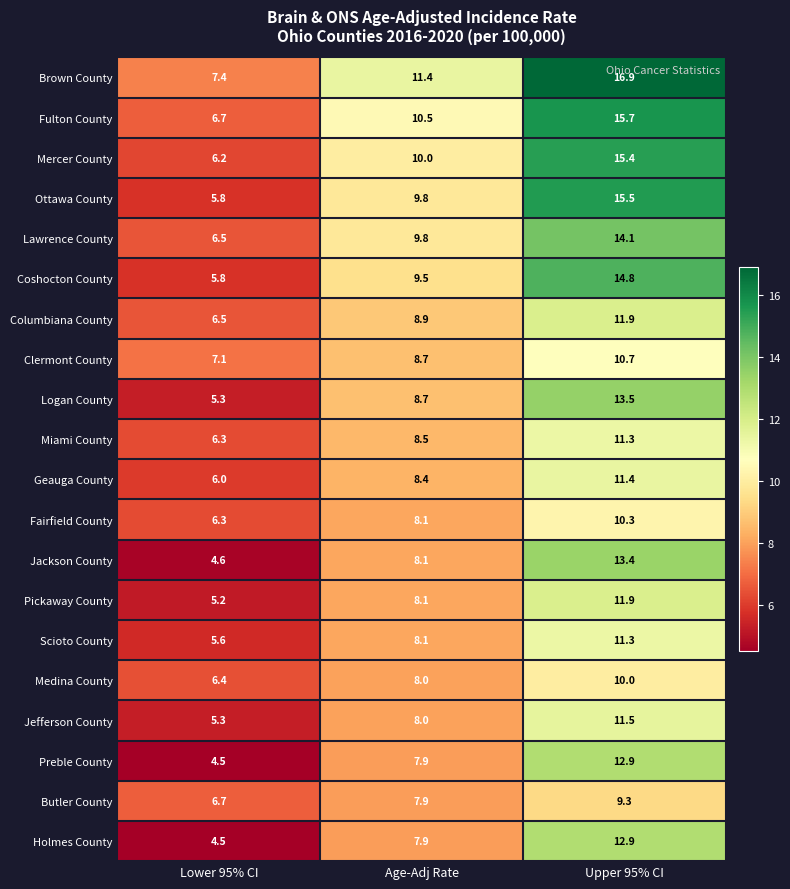

What is the total value across all series at Upper 95% CI?

254.7